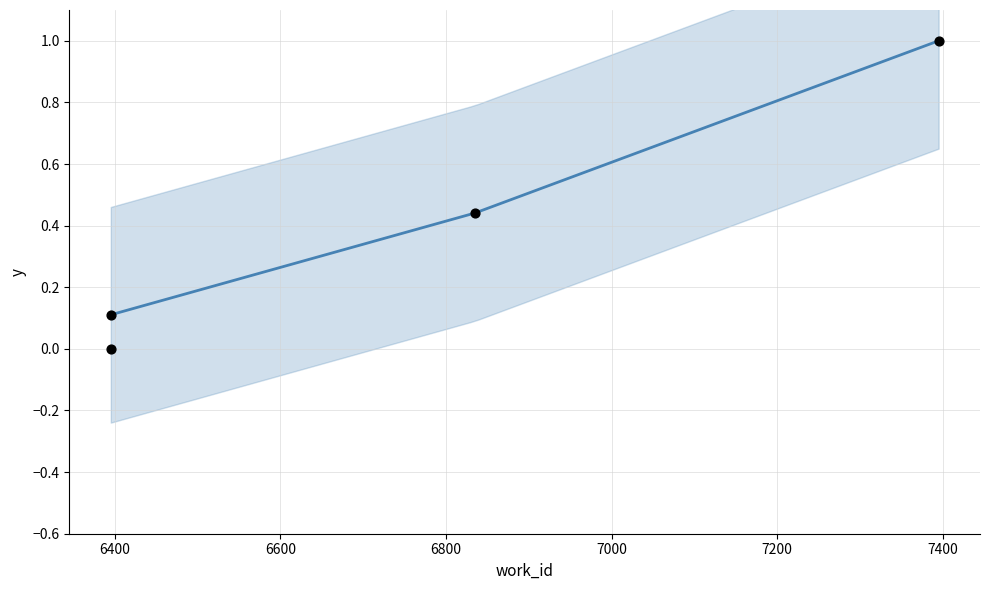

What is the change in value from 6395 to 6835?

+0.4